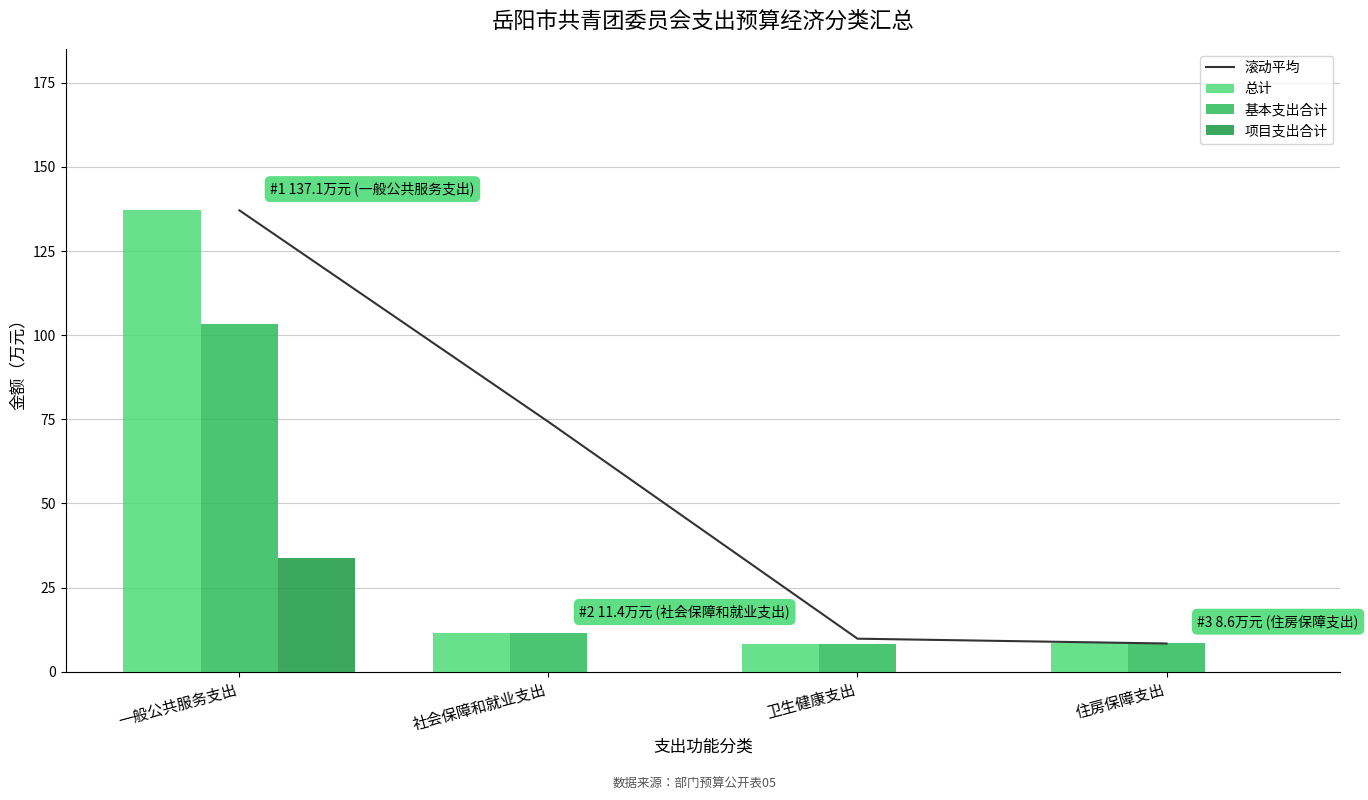

What is the spread (max minus min) of values at 一般公共服务支出?

103.4